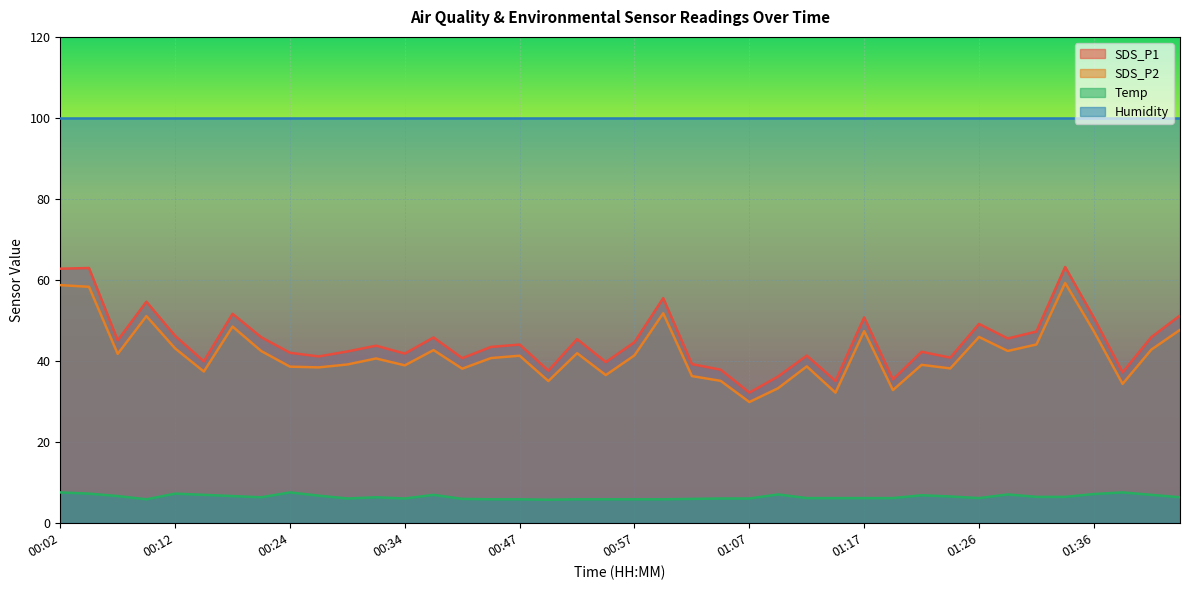

What is the difference between the SDS_P2 values at 00:09 and 01:12?

12.4